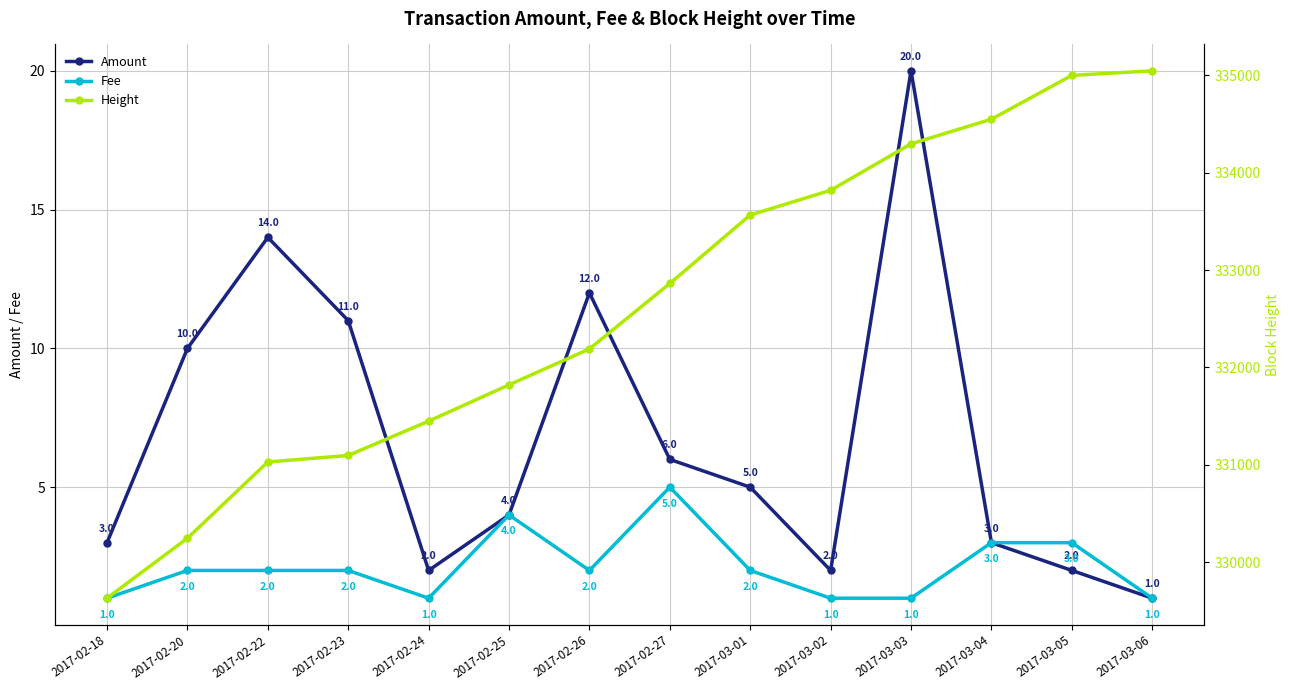

Where does the Fee series first go above 2?

2017-02-25